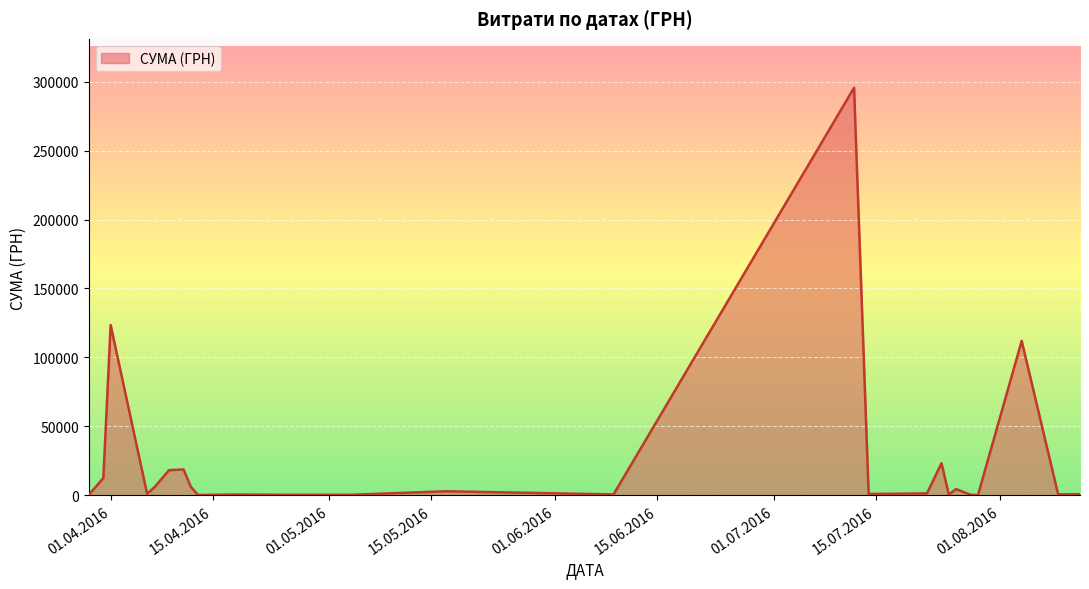

What is the difference between the maximum and minimum values?

295540.8